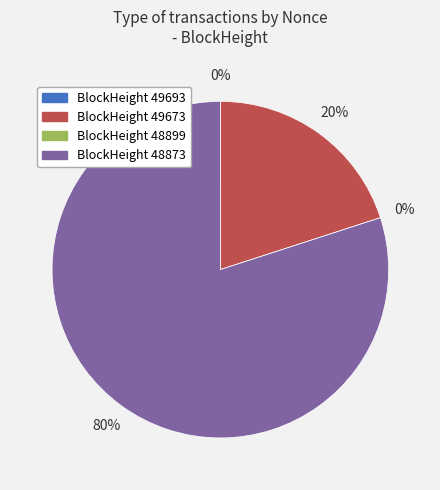

Is the sum of 48873 and 49693 greater than half?

Yes